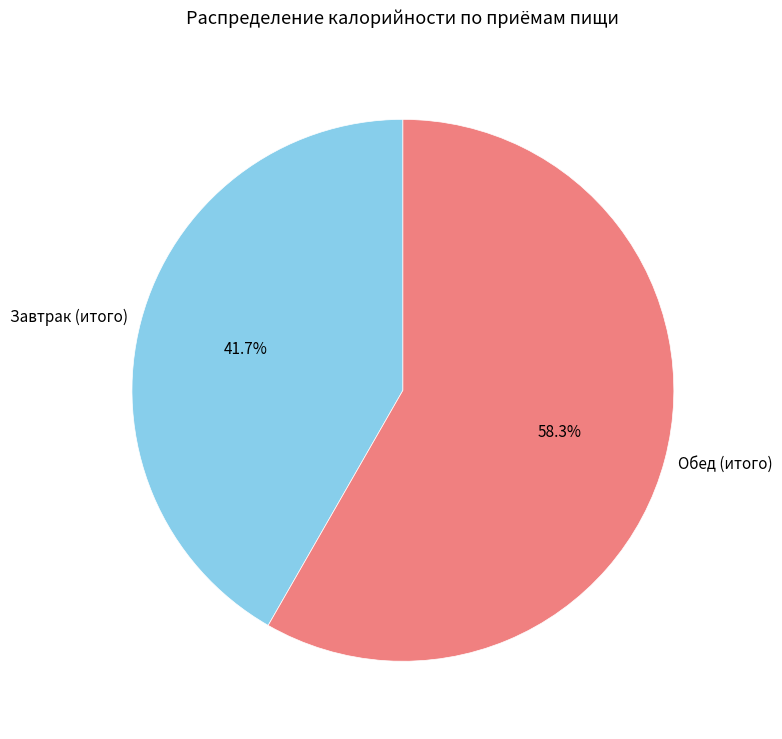

To the nearest percent, what portion does Обед (итого) represent?

58%